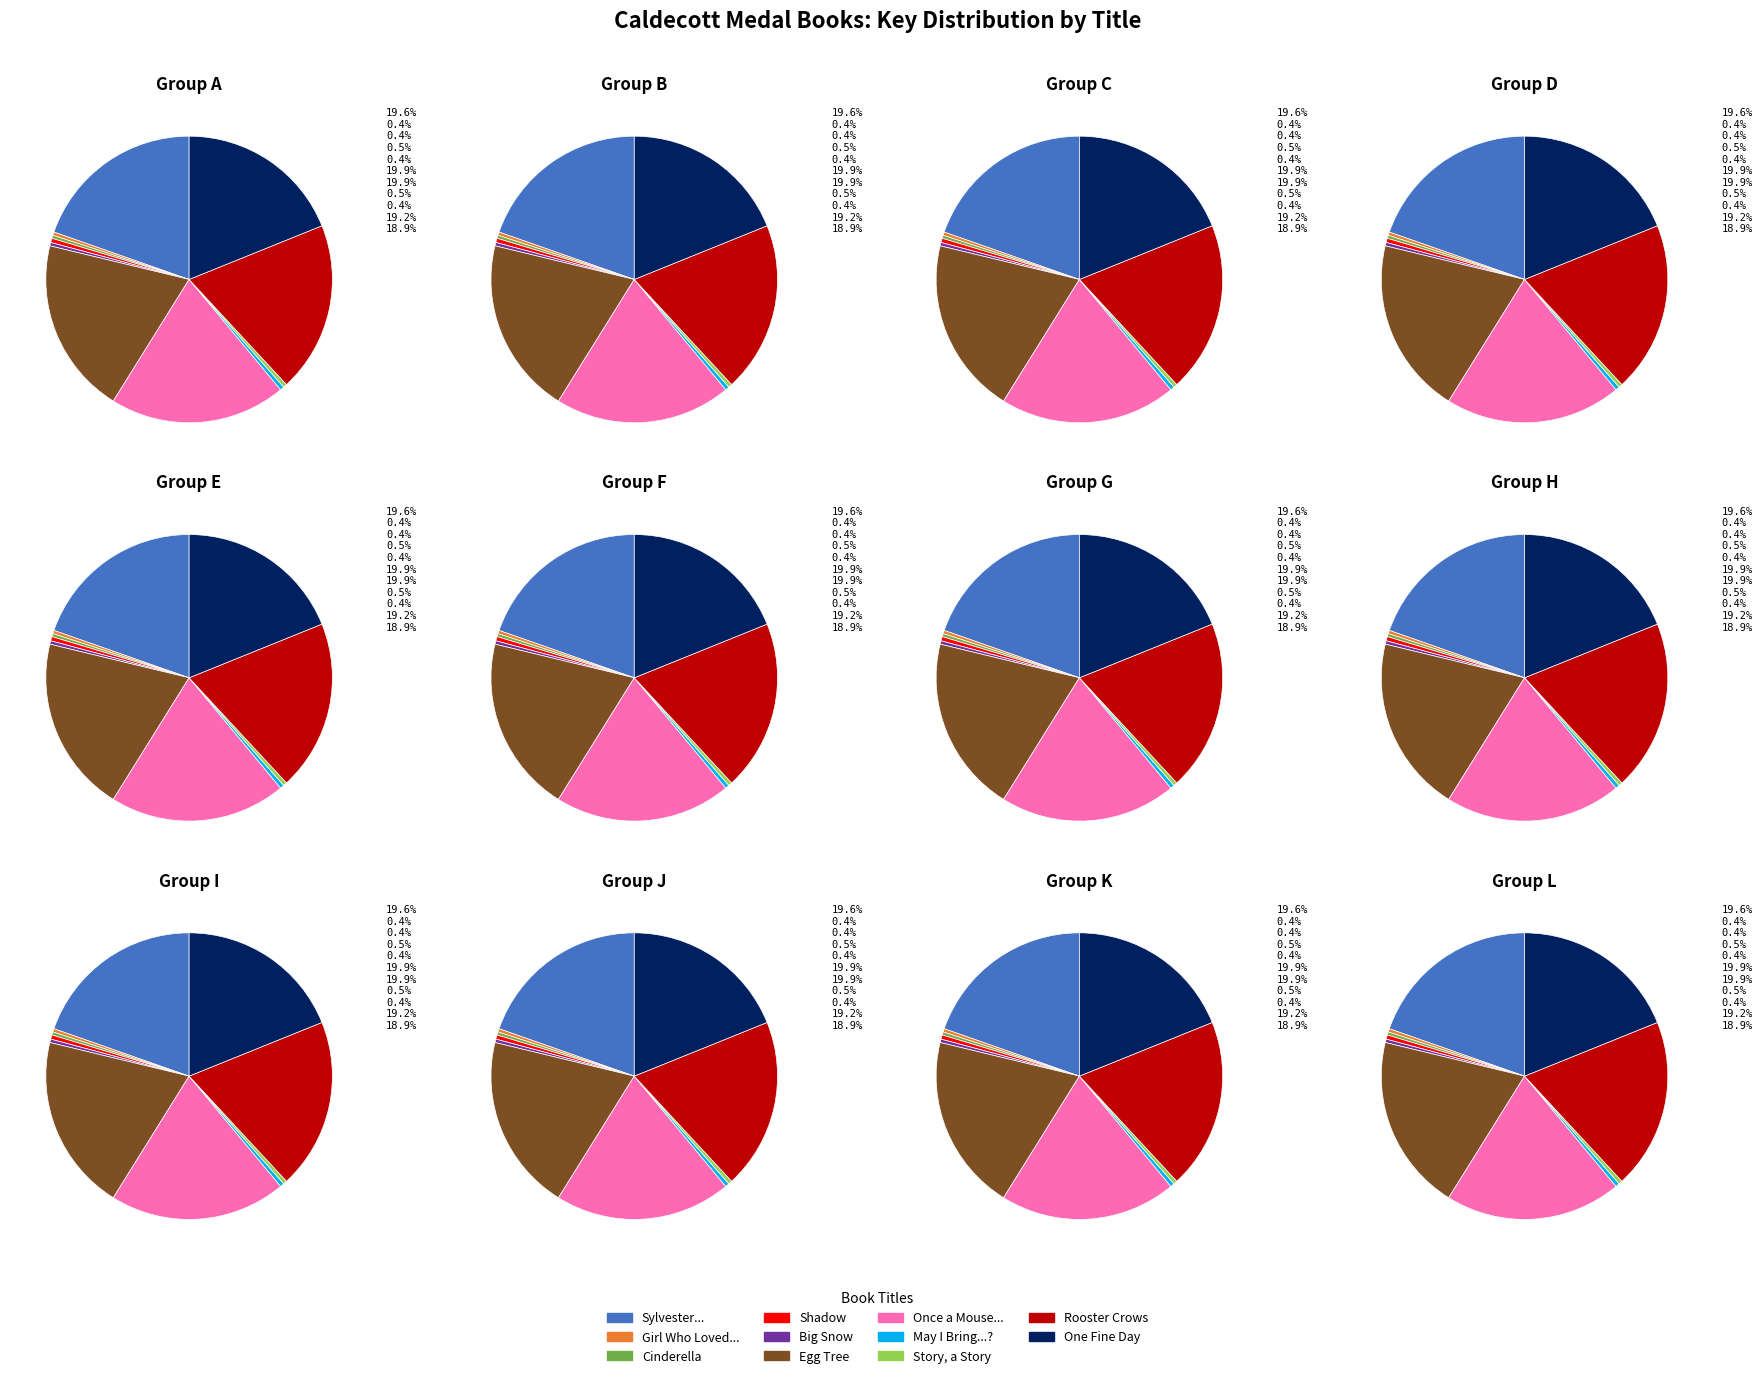

True or false: Cinderella accounts for 0% of the total.

True